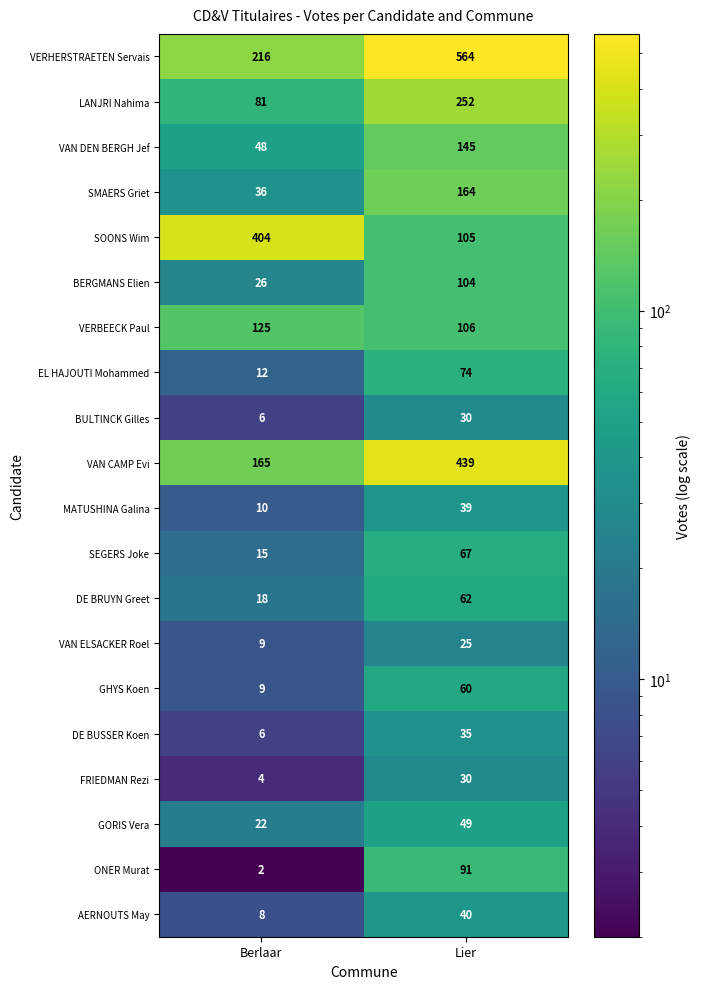

What is the difference between the highest and lowest values at Berlaar?

402